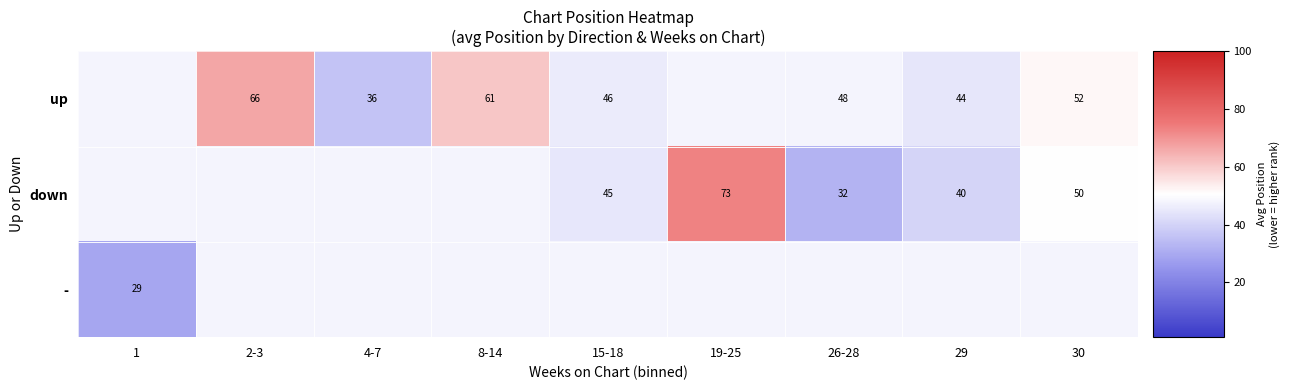

At which category is the sum across all series the highest?

19-25